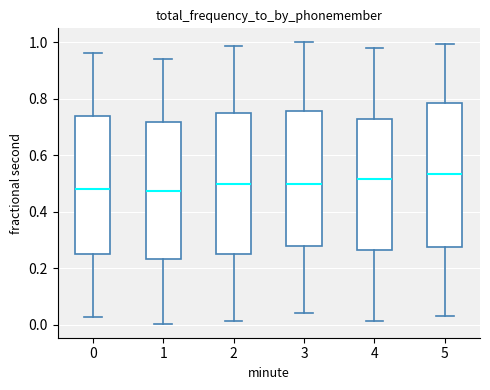

Reading left to right, read every box against the y-axis: the position of its median line, the range the box covers, and the ends of its whiskers. The values are not printed on the chart, so give them approximately, as read against the axis.

0: median 0.48, box 0.26 to 0.74, whiskers 0.02 to 0.96
1: median 0.48, box 0.24 to 0.72, whiskers 0.00 to 0.94
2: median 0.50, box 0.26 to 0.74, whiskers 0.02 to 0.98
3: median 0.50, box 0.28 to 0.76, whiskers 0.04 to 1.00
4: median 0.52, box 0.26 to 0.72, whiskers 0.02 to 0.98
5: median 0.54, box 0.28 to 0.78, whiskers 0.04 to 1.00